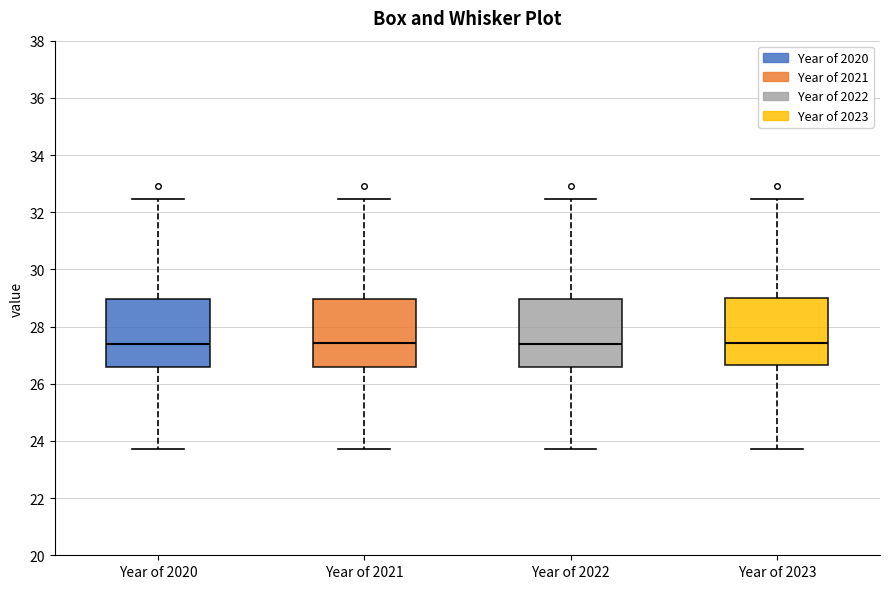

Reading left to right, read every box against the y-axis: the position of its median line, the range the box covers, and the ends of its whiskers. The values are not printed on the chart, so give them approximately, as read against the axis.

Year of 2020: median 27.4, box 26.6 to 29.0, whiskers 23.8 to 32.4
Year of 2021: median 27.4, box 26.6 to 29.0, whiskers 23.8 to 32.4
Year of 2022: median 27.4, box 26.6 to 29.0, whiskers 23.8 to 32.4
Year of 2023: median 27.4, box 26.6 to 29.0, whiskers 23.8 to 32.4